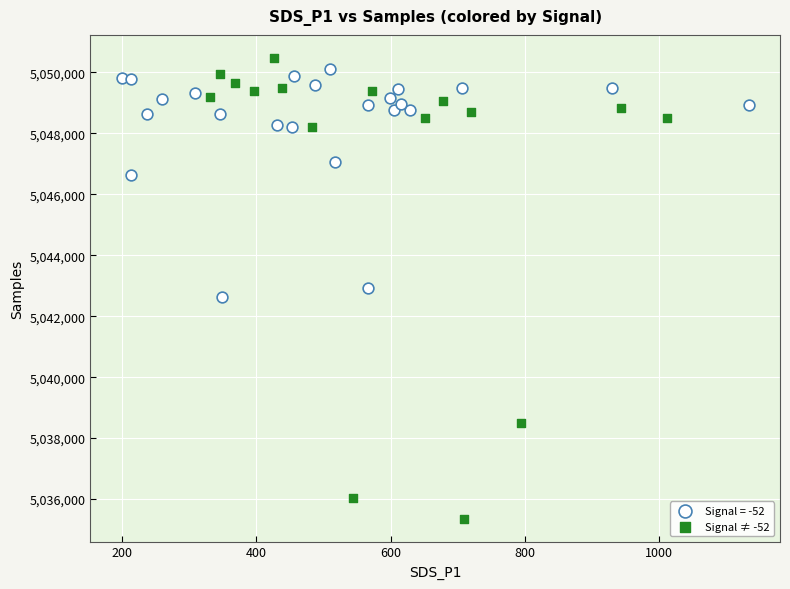

Which series has the widest spread of Y values?

Signal ≠ -52